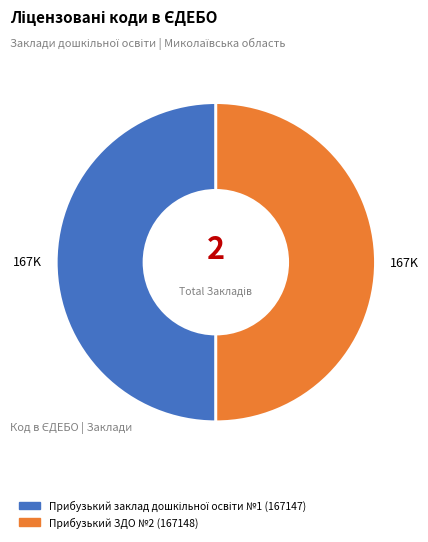

True or false: Прибузький ЗДО №2 (167148) accounts for 50% of the total.

True